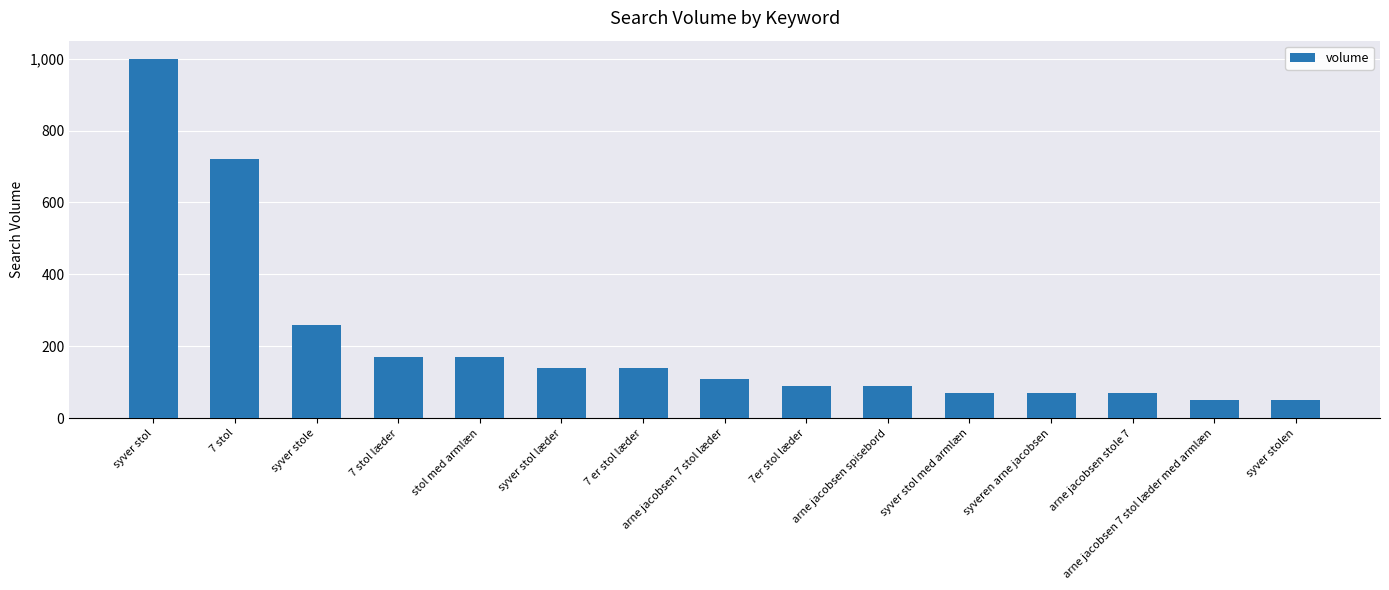

At which label does the data first exceed 110?

syver stol